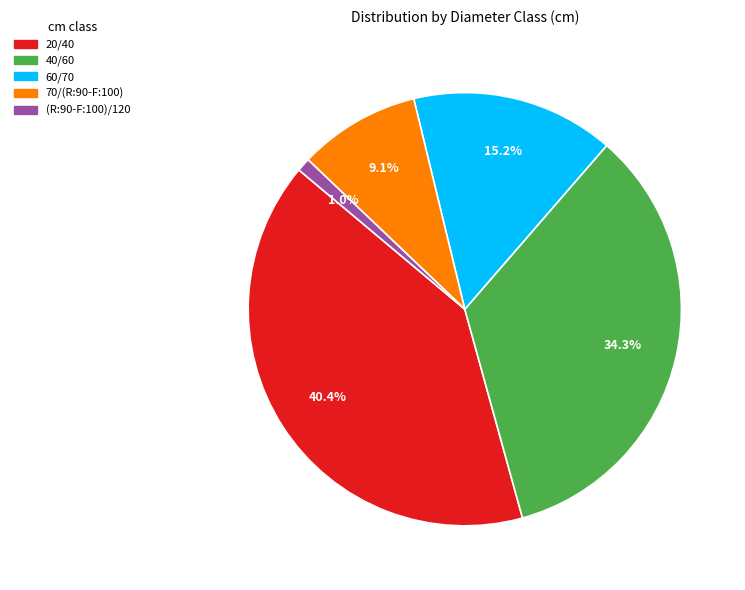

Which slice is the largest?

20/40